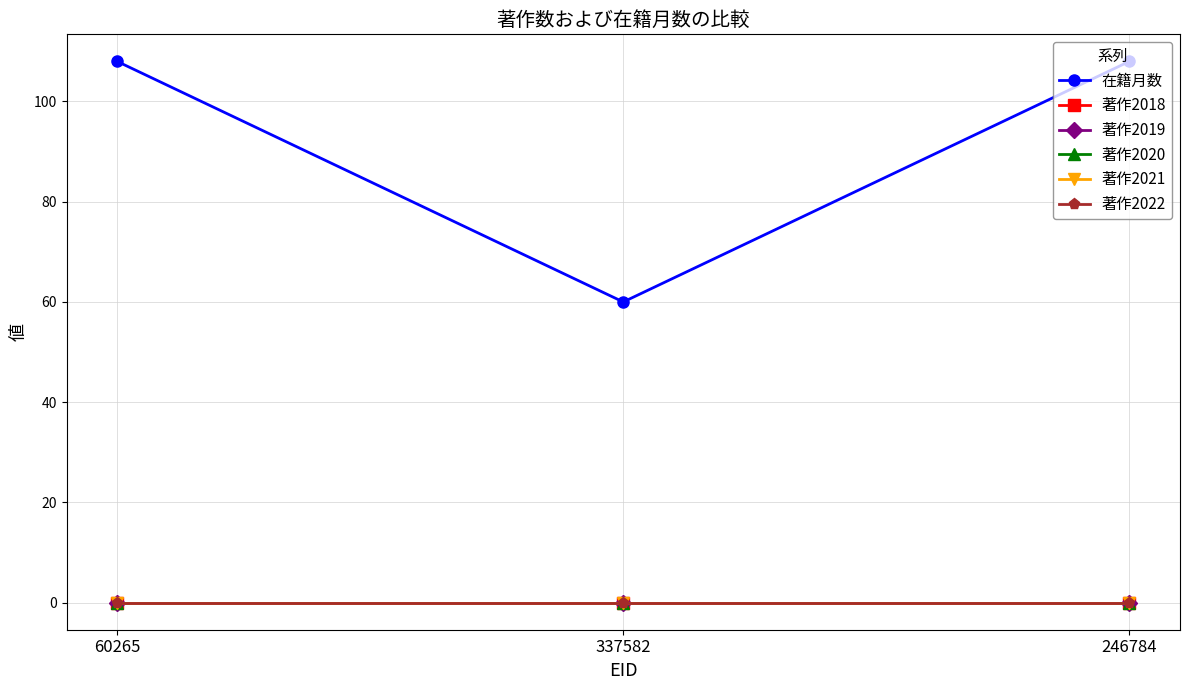

Does the chart have visible grid lines?

Yes